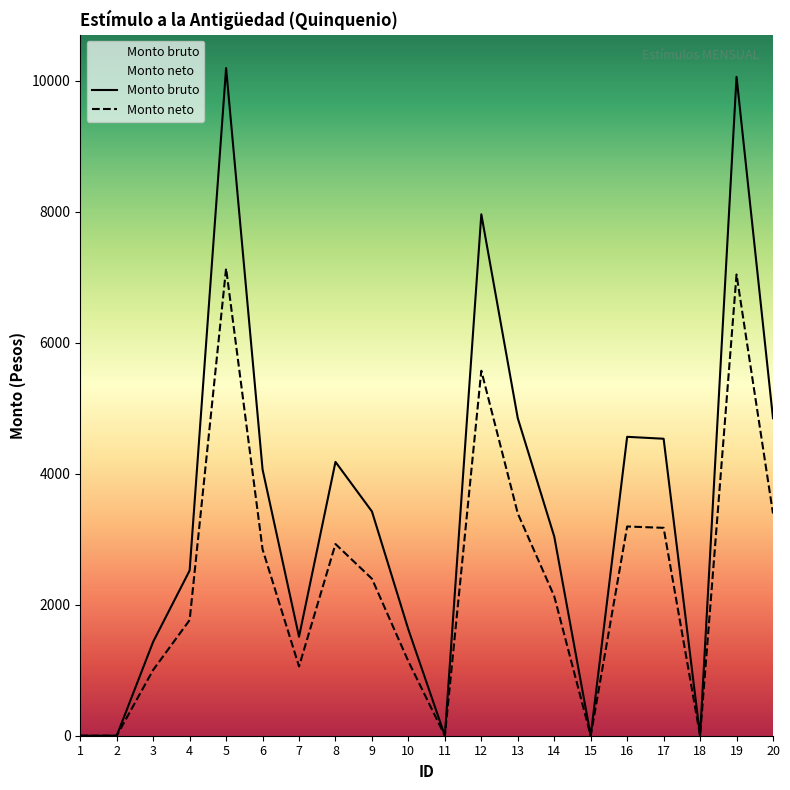

Rank the series by their maximum value, from lowest to highest.

Monto neto, Monto bruto